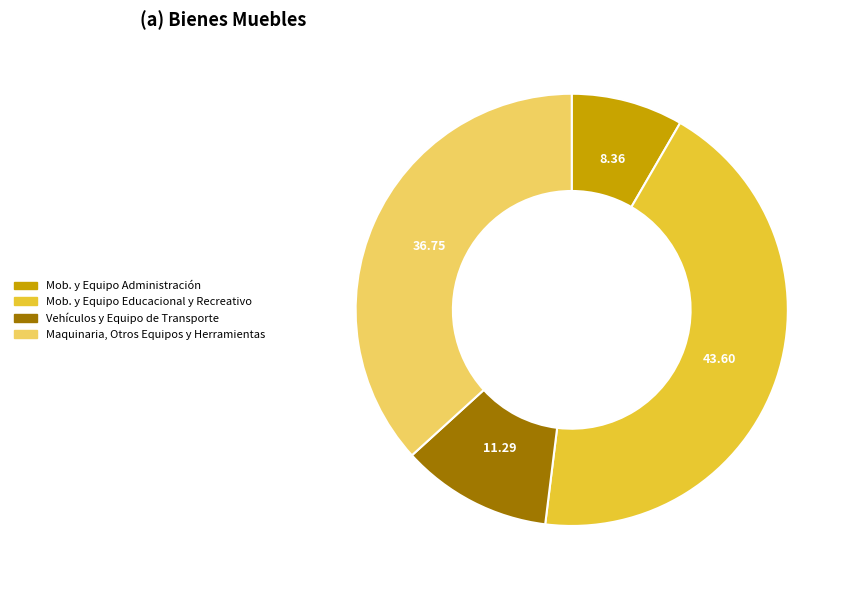

Is there any slice that represents more than half of the pie?

No